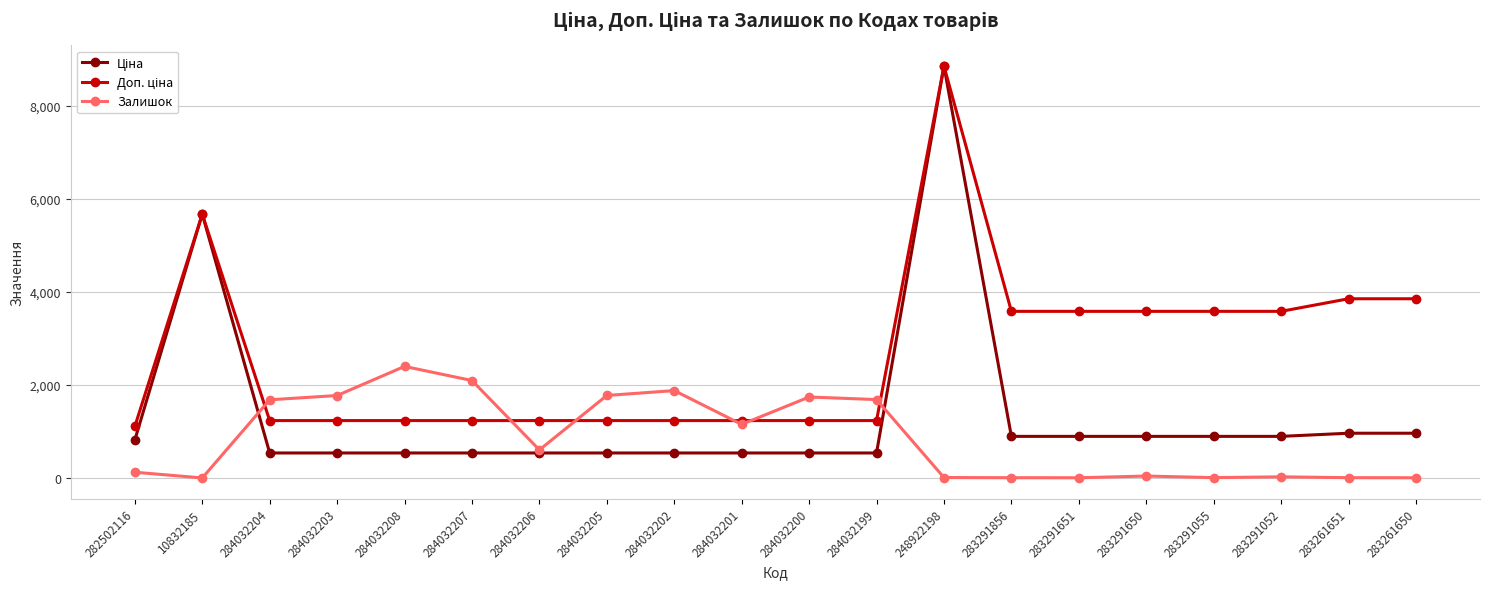

At which category is the sum across all series the highest?

248922198